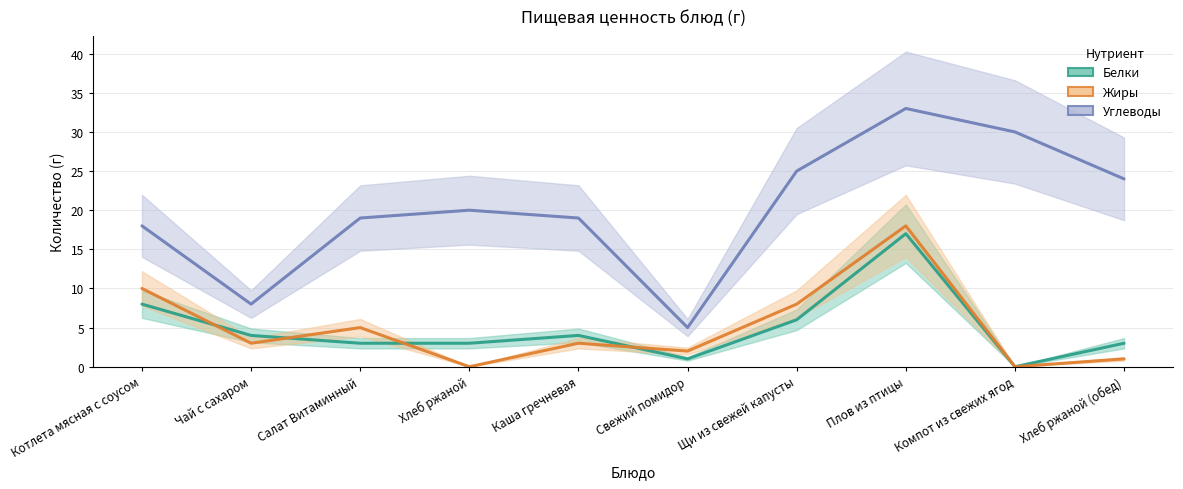

Between Котлета мясная с соусом and Салат Витаминный, which series saw the biggest shift?

Белки